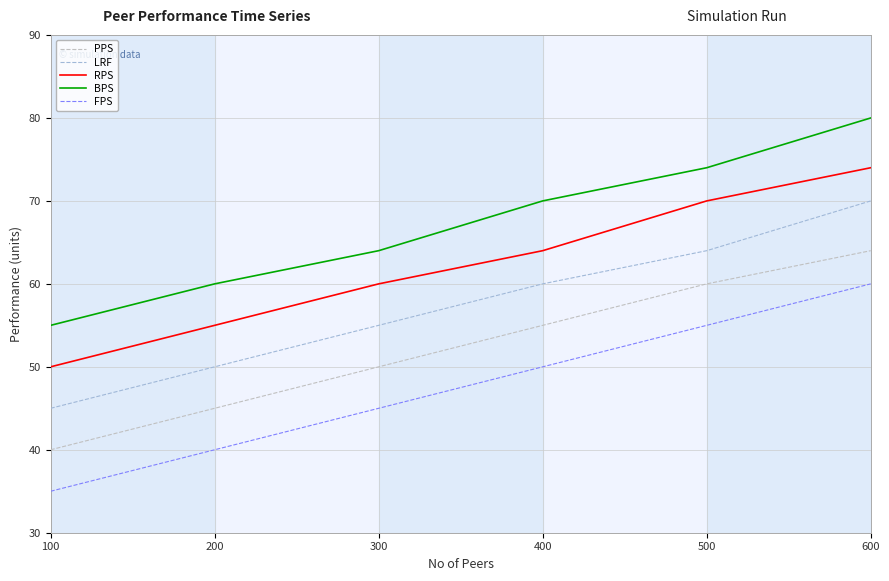

List the series in order of their peak value, highest first.

BPS, RPS, LRF, PPS, FPS